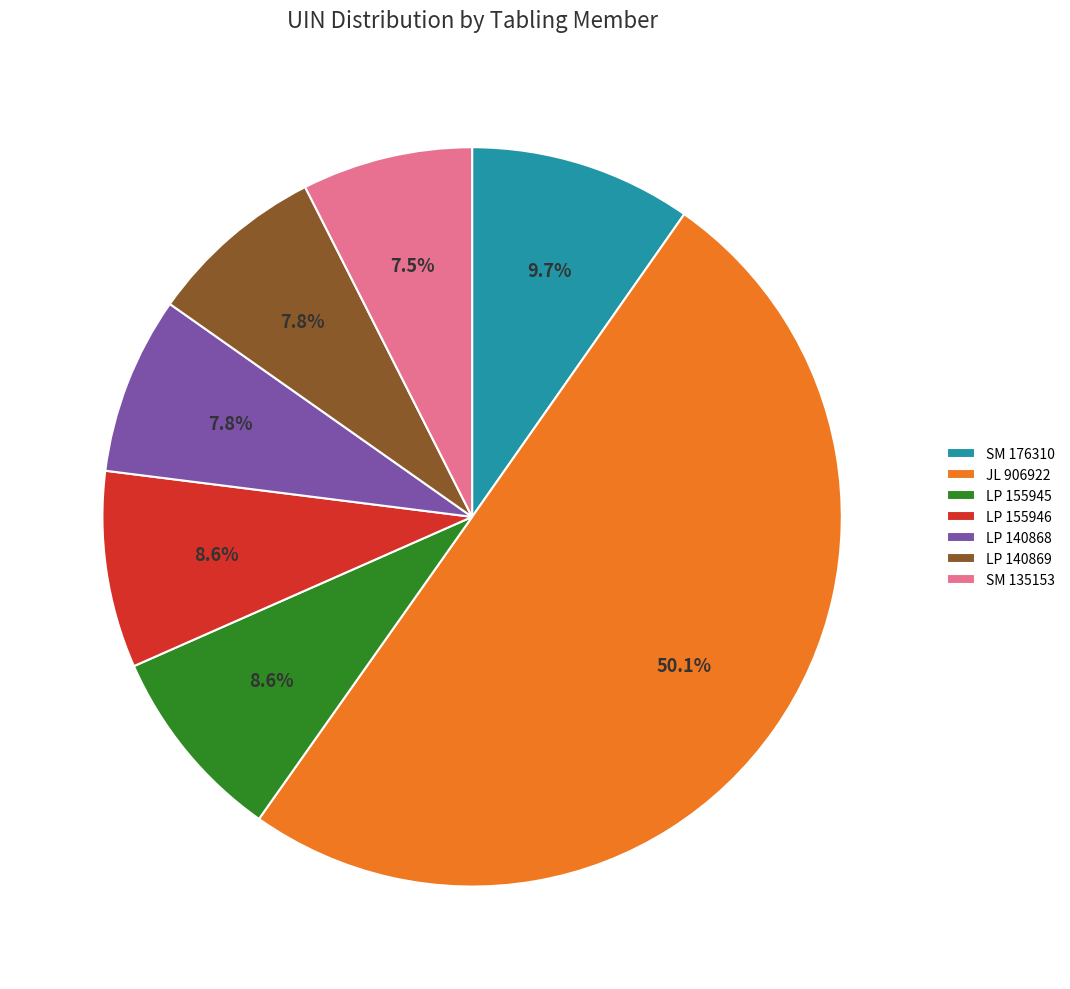

To the nearest percent, what is the difference between the largest and smallest slice percentages?

43%